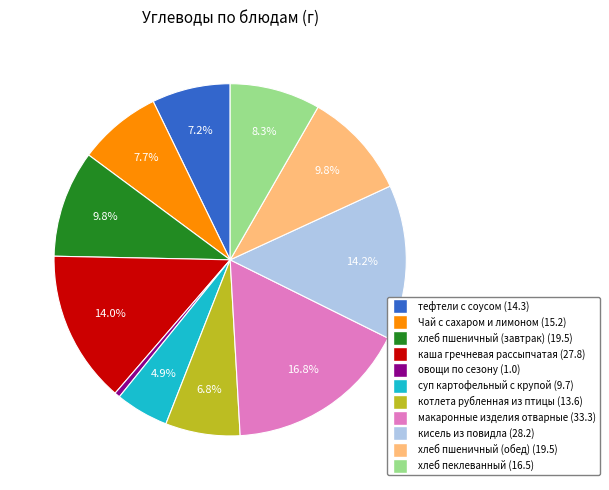

Which slice is the smallest?

овощи по сезону